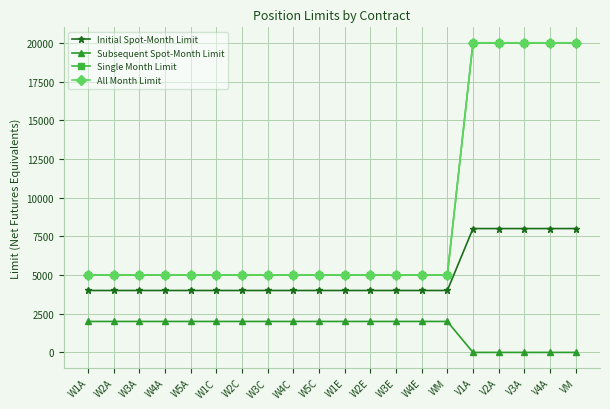

Does the chart display data point markers on the line(s)?

Yes